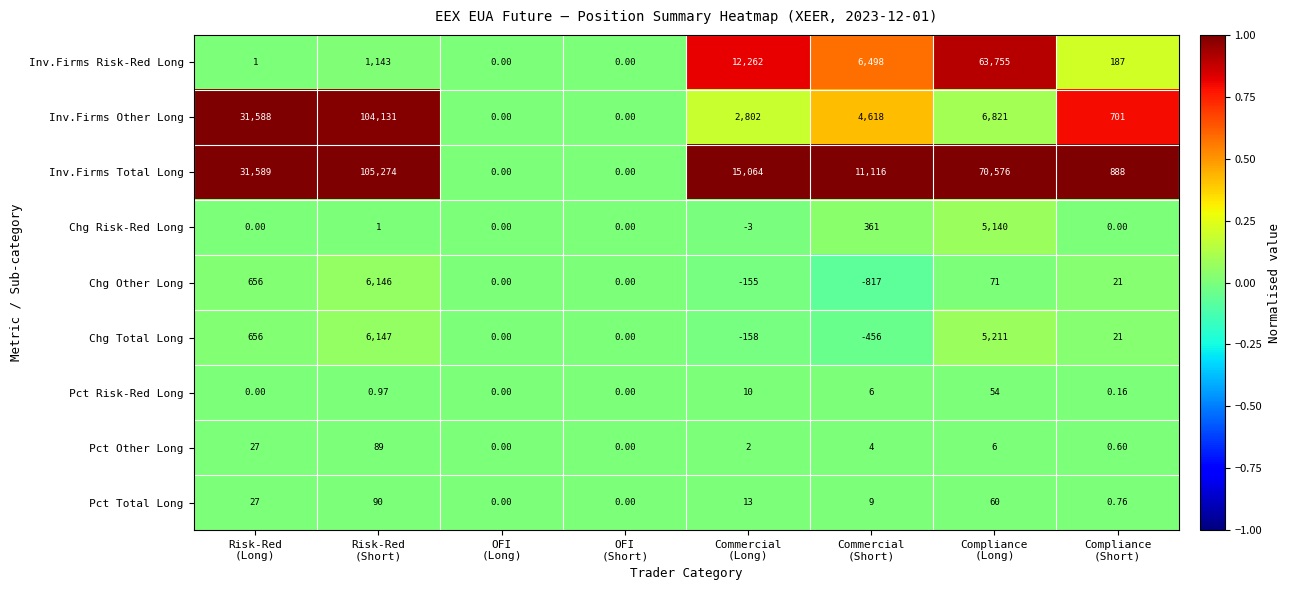

List the series in order of their peak value, lowest first.

Pct Risk-Red Long, Pct Other Long, Pct Total Long, Chg Risk-Red Long, Chg Other Long, Chg Total Long, Inv.Firms Risk-Red Long, Inv.Firms Other Long, Inv.Firms Total Long